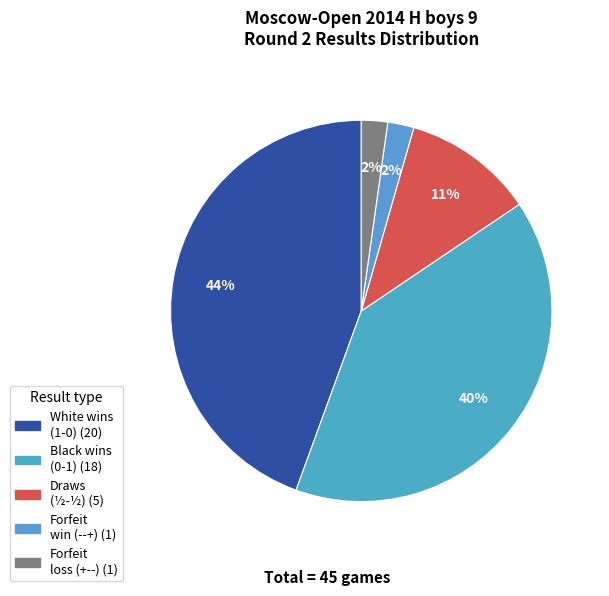

How many segments does this pie chart have?

5